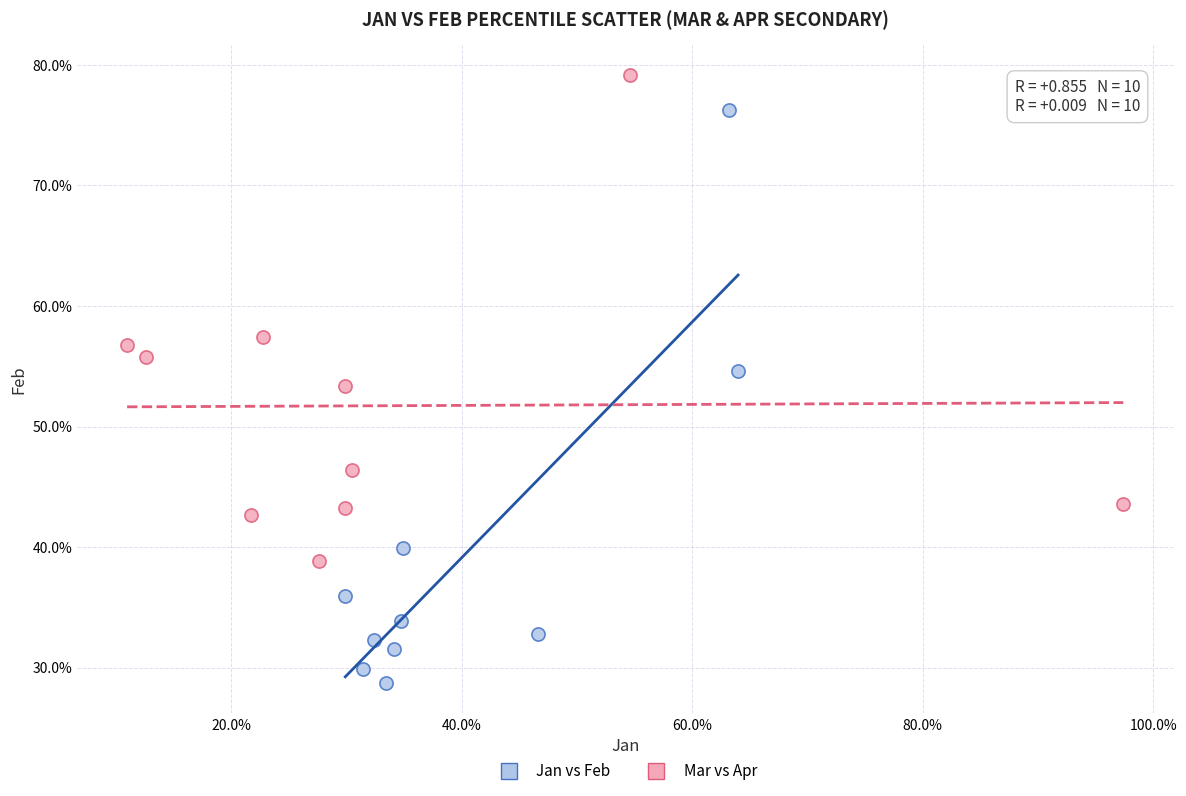

What are all the series names shown in the legend?

Jan vs Feb, Mar vs Apr